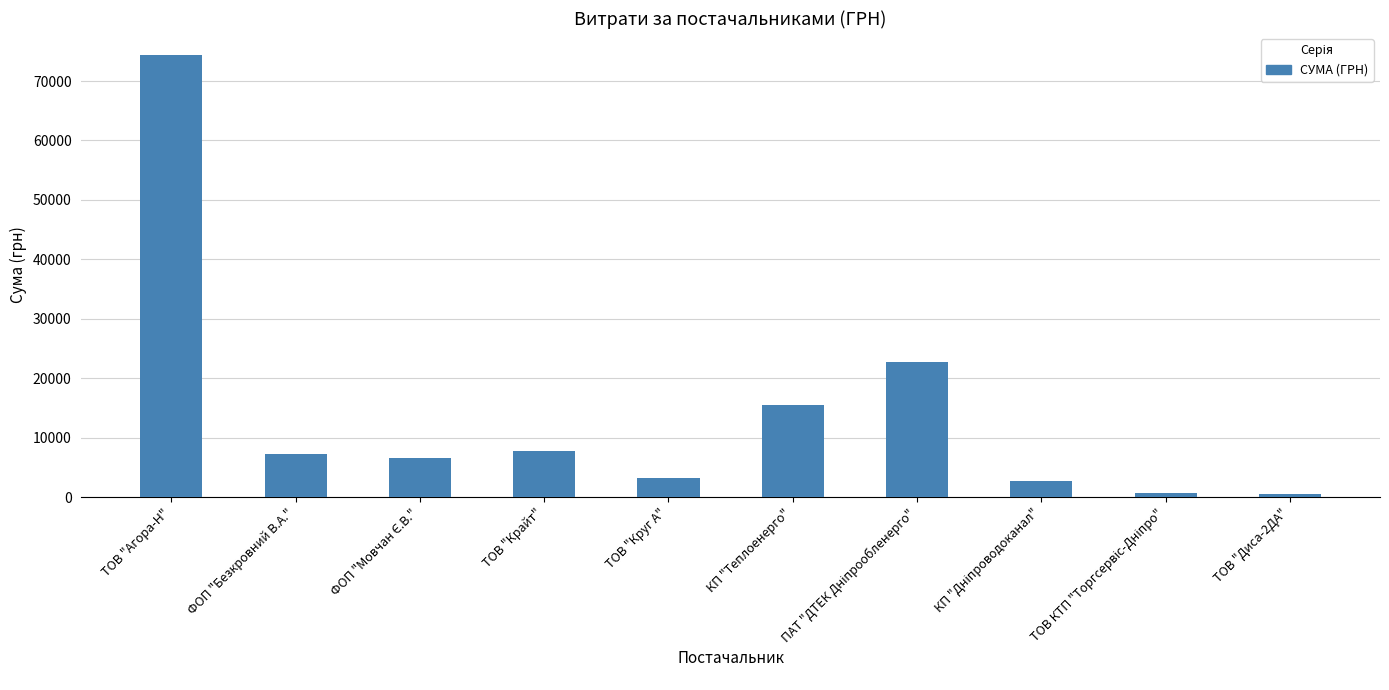

Which category has the highest value across all series?

ТОВ "Агора-Н"